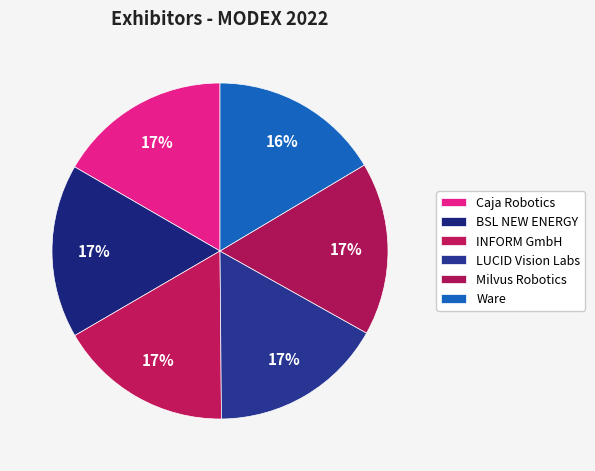

What percentage is the BSL NEW ENERGY slice, to the nearest percent?

17%